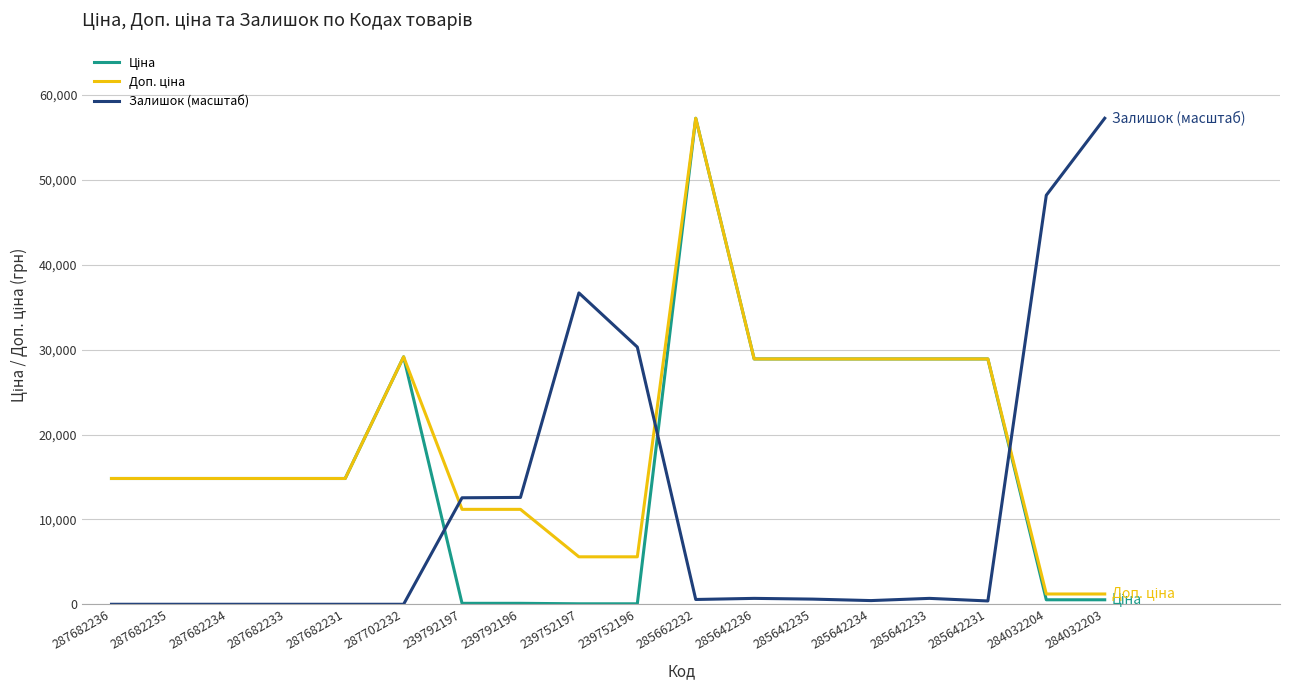

What is the greatest value displayed?

57258.0